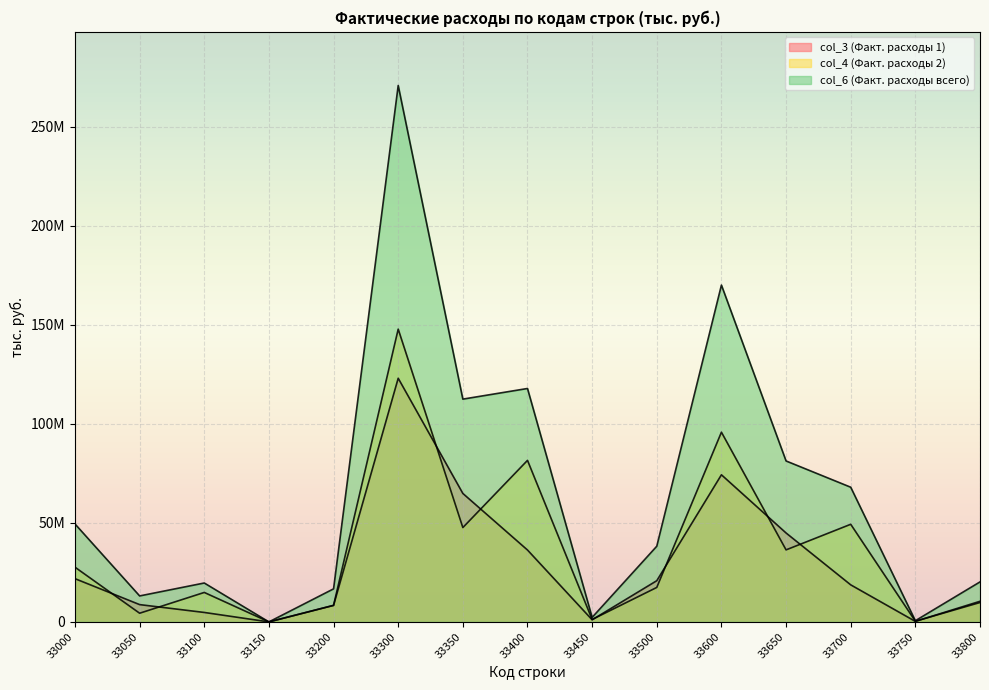

True or false: col_4 (Факт. расходы 2) and col_6 (Факт. расходы всего) intersect in this chart.

False